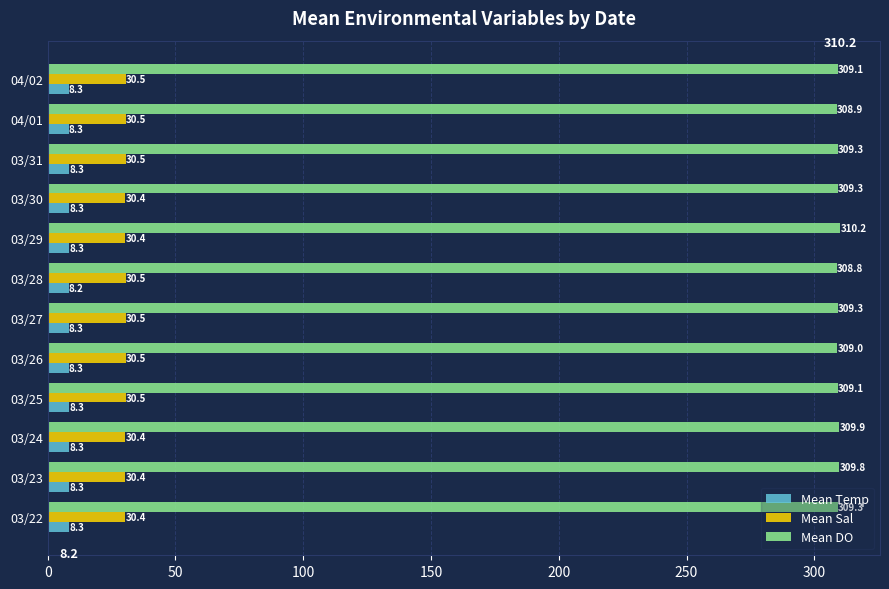

At how many categories does at least one series exceed 140?

12